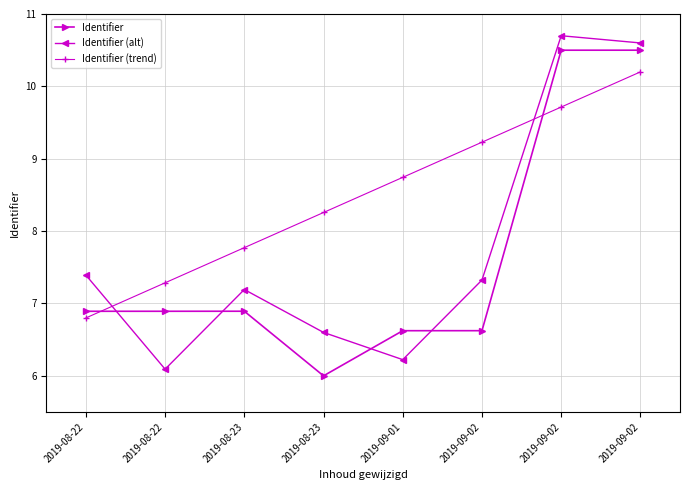

How many distinct data groups are displayed?

3